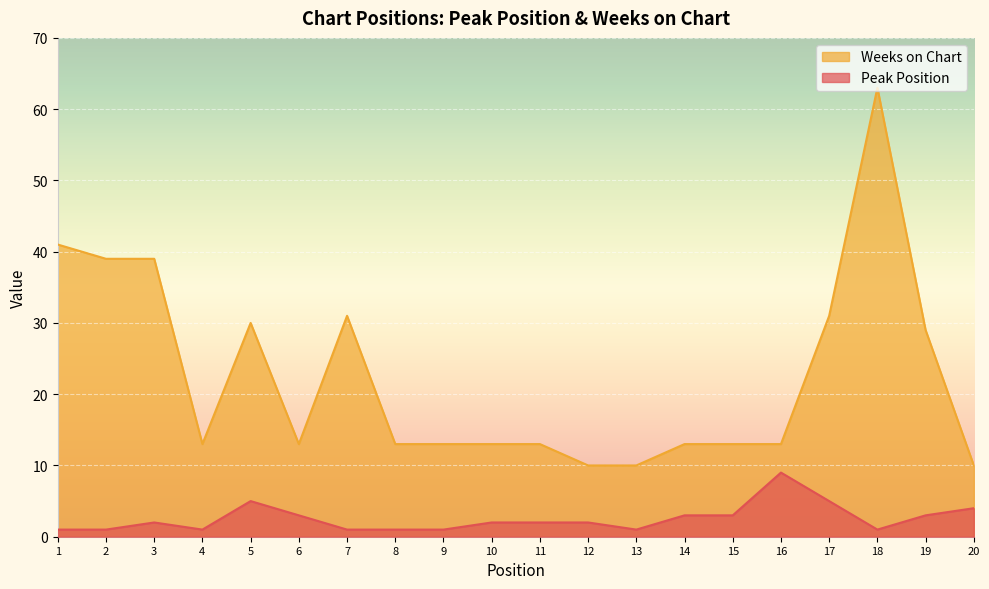

What is the highest value of the Weeks on Chart series?

63